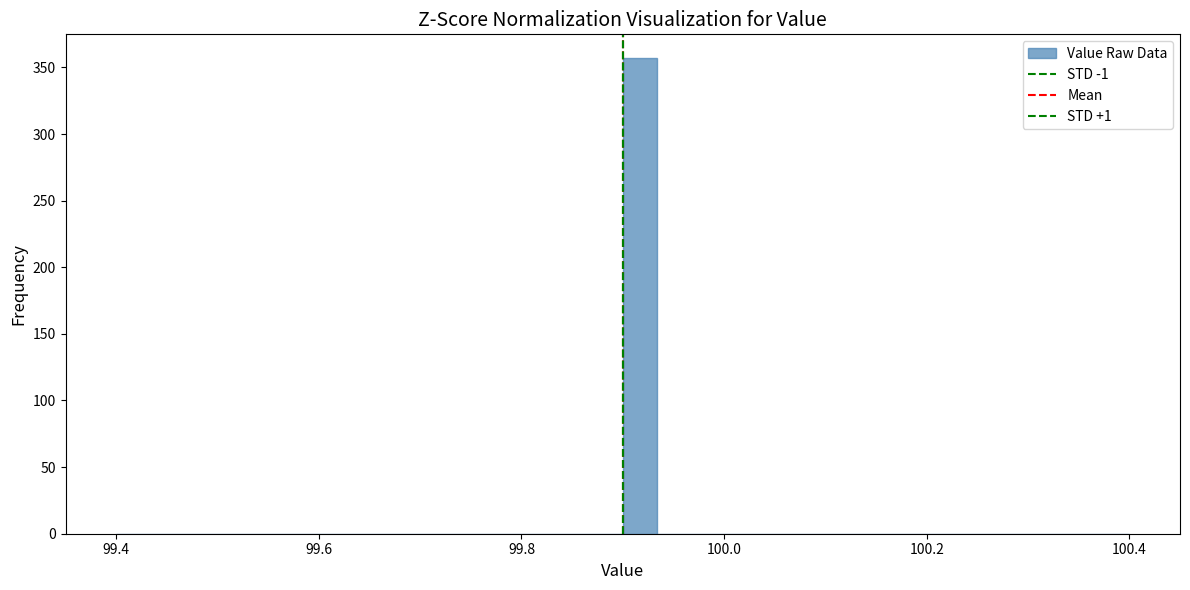

Read against the x-axis, roughly where is the centre of the tallest bar?

99.92